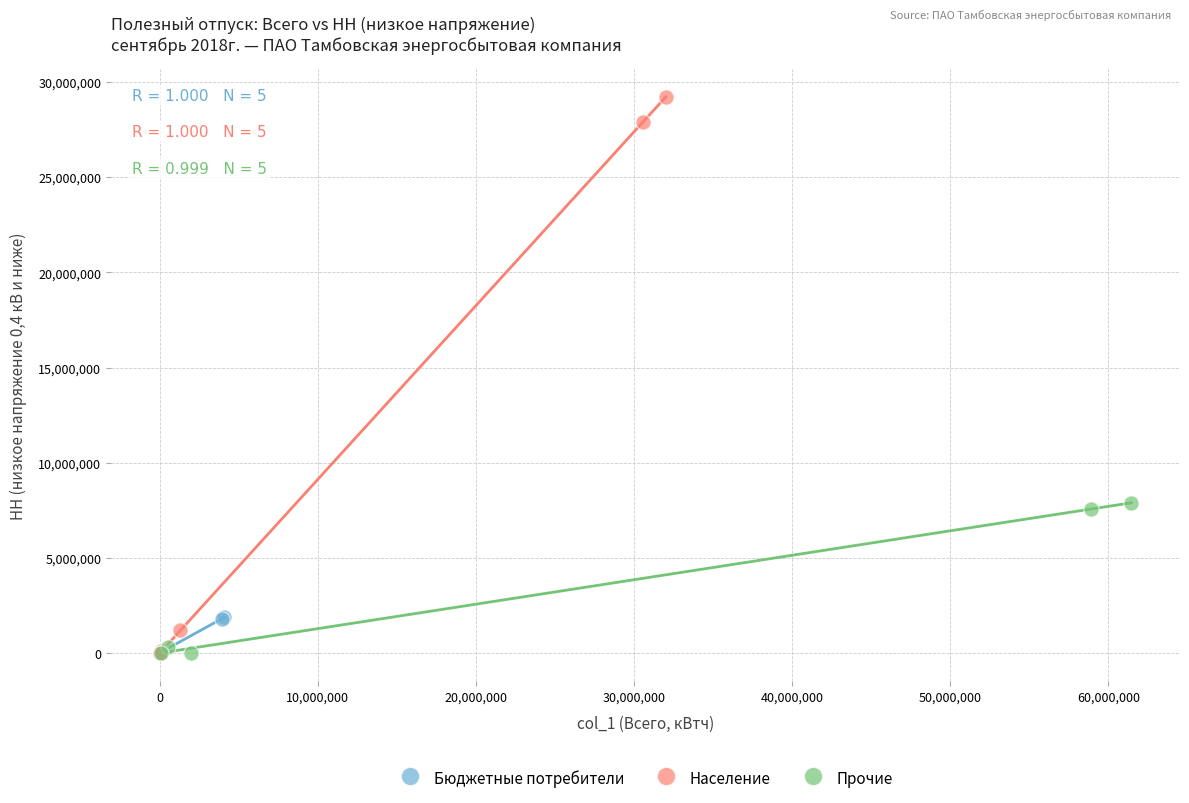

Which series contains the highest Y value?

Население